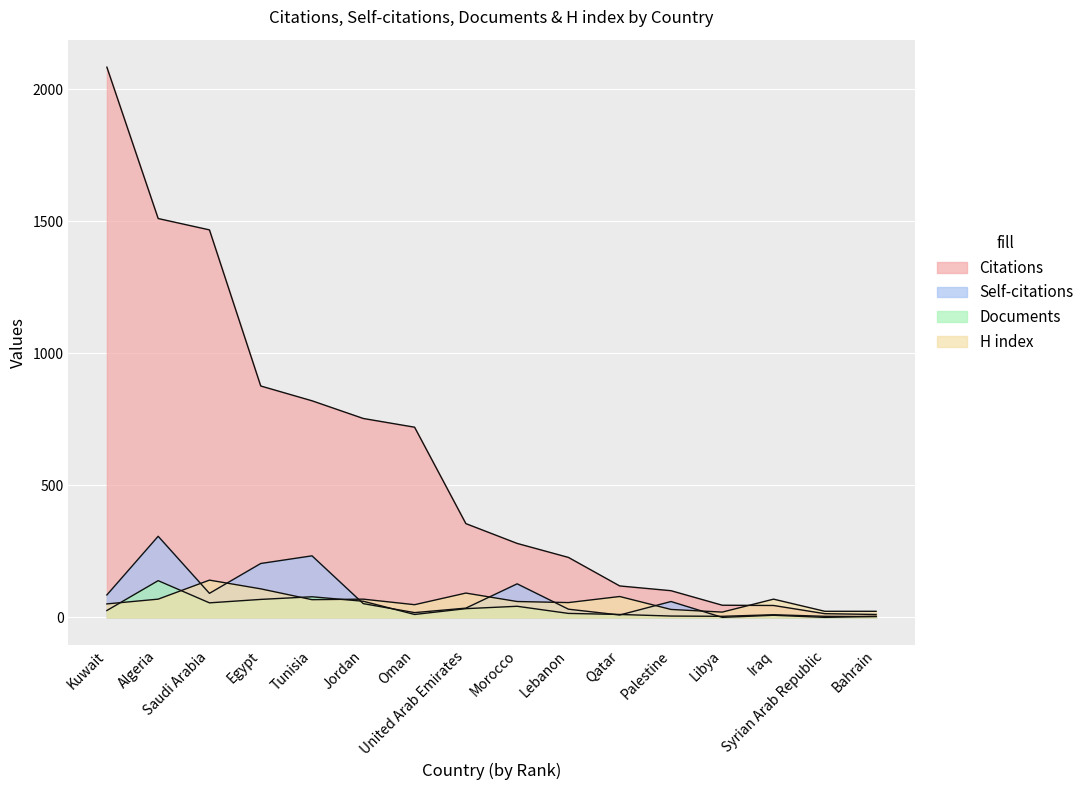

Reading left to right, extract all data points from this chart.

Citations: Kuwait=2083	Algeria=1510	Saudi Arabia=1467	Egypt=876	Tunisia=820	Jordan=753	Oman=720	United Arab Emirates=355	Morocco=280	Lebanon=227	Qatar=119	Palestine=101	Libya=46	Iraq=45	Syrian Arab Republic=14	Bahrain=11
Self-citations: Kuwait=85	Algeria=307	Saudi Arabia=91	Egypt=204	Tunisia=233	Jordan=52	Oman=18	United Arab Emirates=35	Morocco=127	Lebanon=31	Qatar=9	Palestine=60	Libya=0	Iraq=8	Syrian Arab Republic=0	Bahrain=4
Documents: Kuwait=26	Algeria=139	Saudi Arabia=55	Egypt=68	Tunisia=78	Jordan=61	Oman=11	United Arab Emirates=33	Morocco=42	Lebanon=15	Qatar=11	Palestine=5	Libya=4	Iraq=10	Syrian Arab Republic=4	Bahrain=3
H index: Kuwait=51	Algeria=69	Saudi Arabia=141	Egypt=108	Tunisia=67	Jordan=69	Oman=48	United Arab Emirates=92	Morocco=60	Lebanon=56	Qatar=79	Palestine=30	Libya=20	Iraq=69	Syrian Arab Republic=23	Bahrain=23